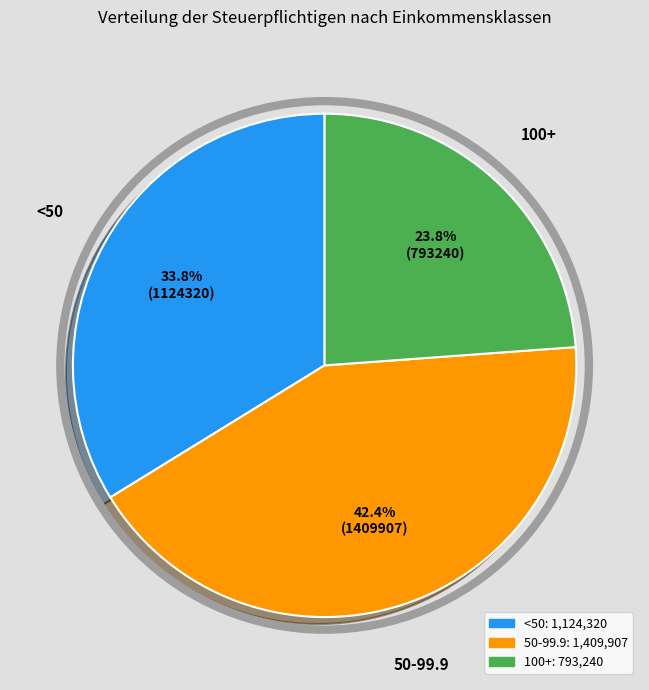

Is there a majority slice in this chart?

No